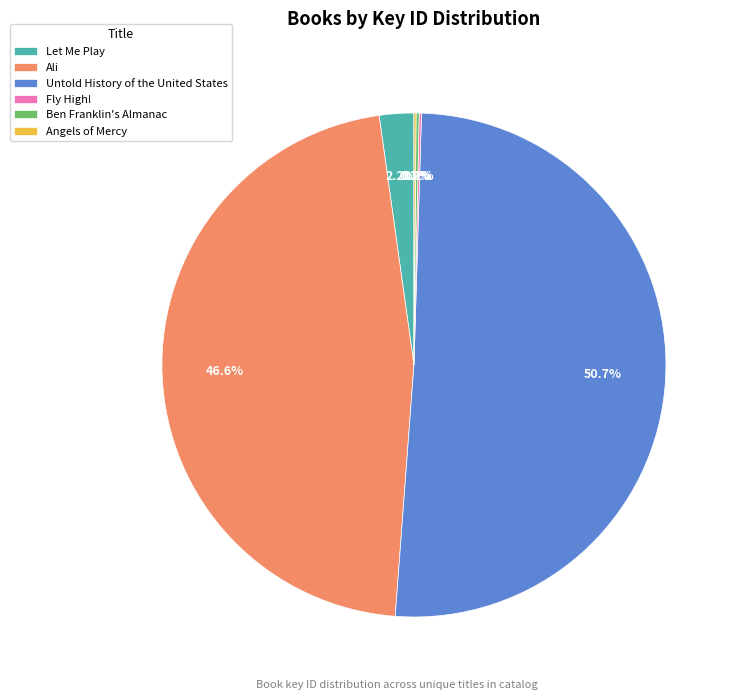

Does any single category account for the majority?

Yes